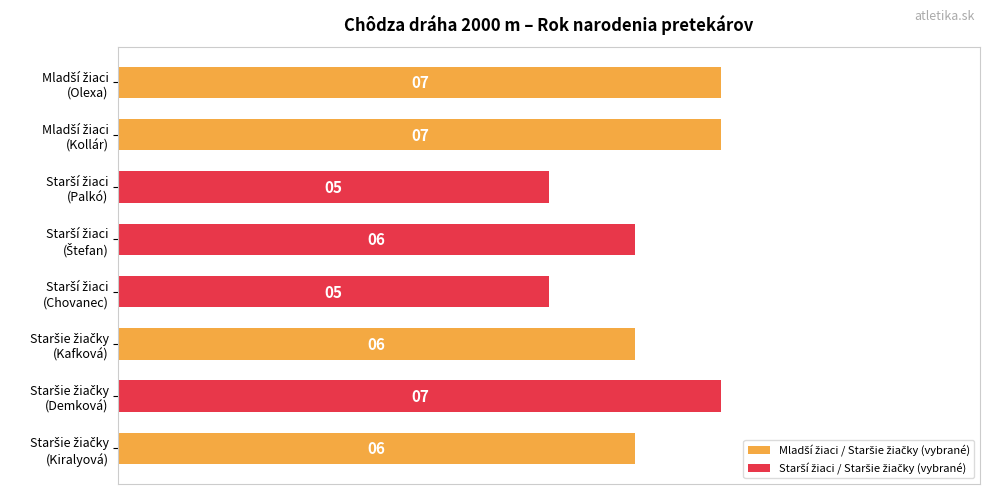

What is the value of the 6th bar from the top?

6